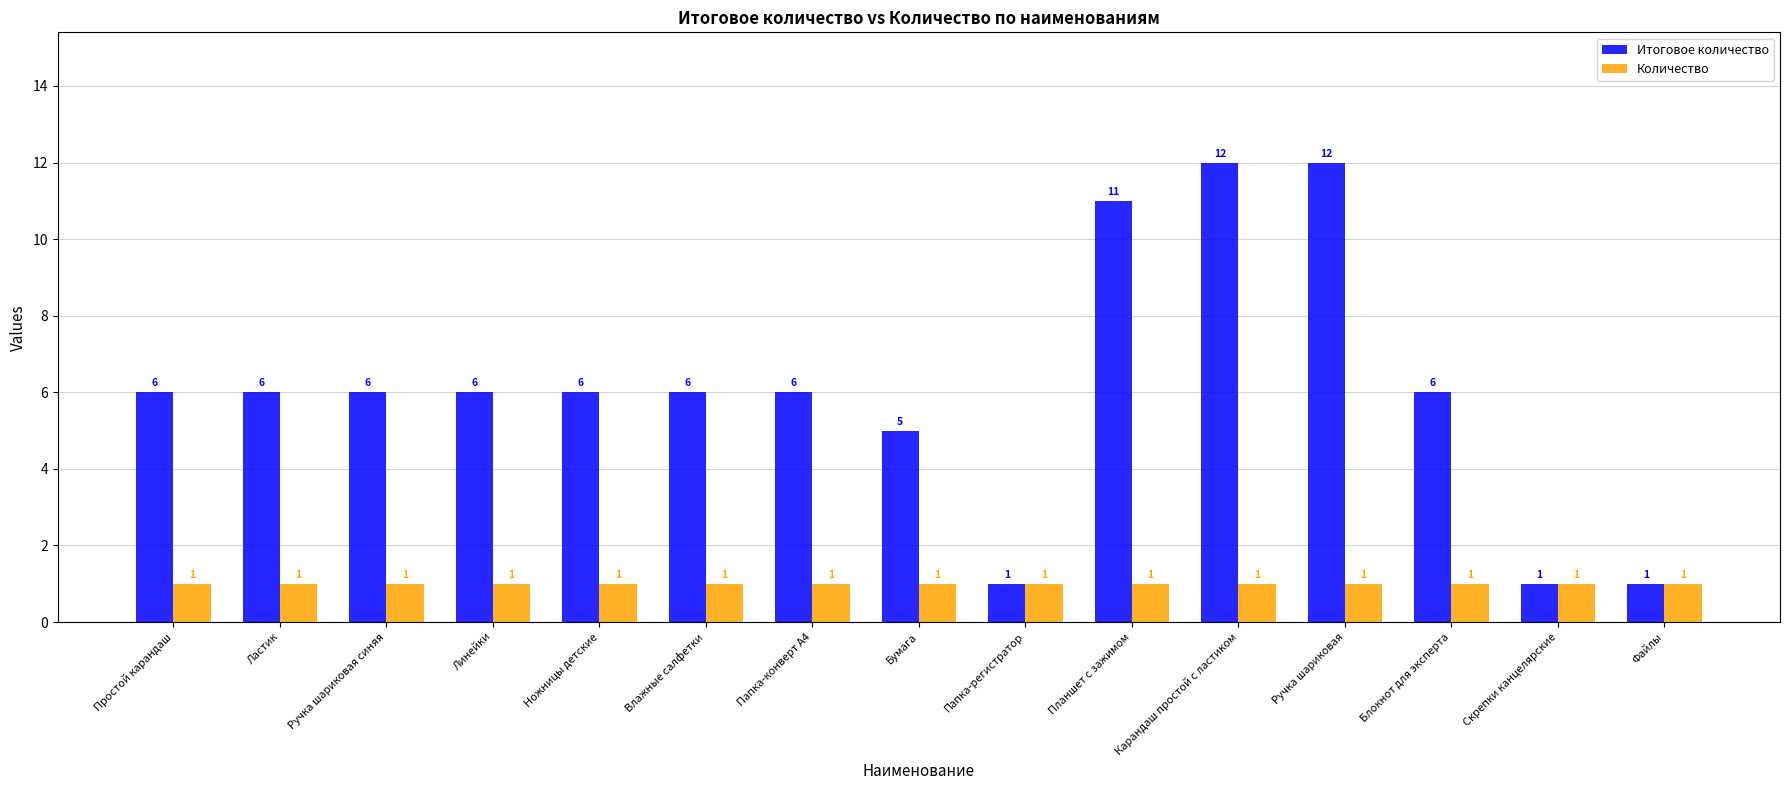

What are all the series names shown in the legend?

Итоговое количество, Количество